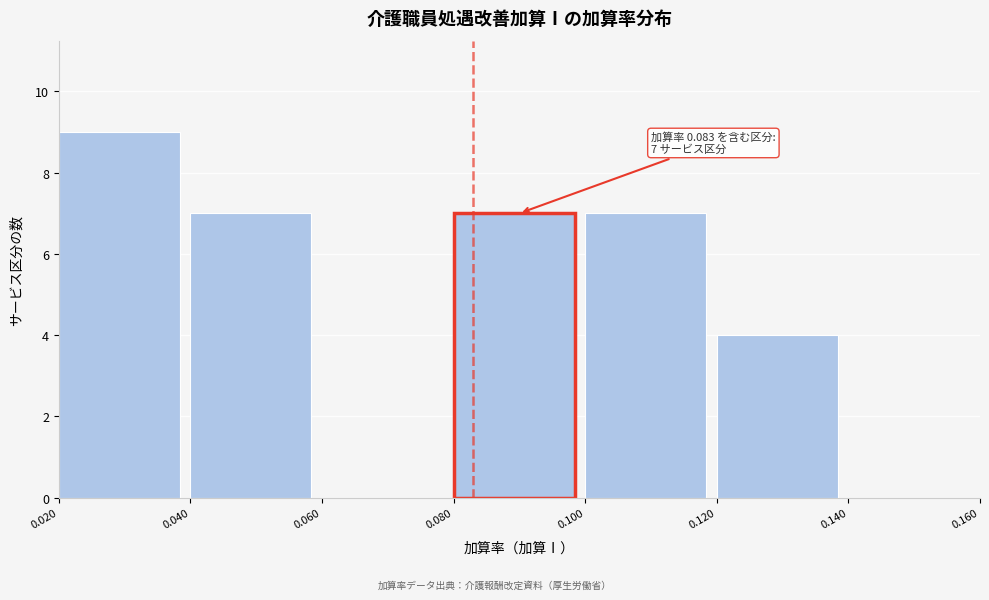

Over which range of the x-axis is the bar tallest?

0.020 to 0.040